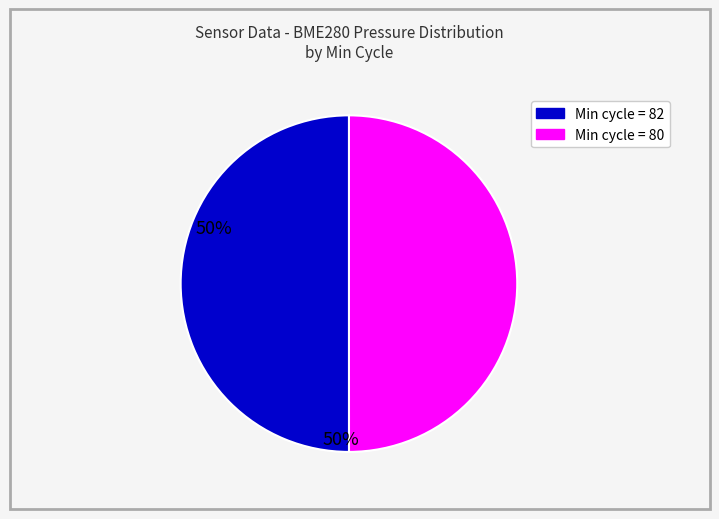

True or false: Min cycle = 80 accounts for 50% of the total.

True